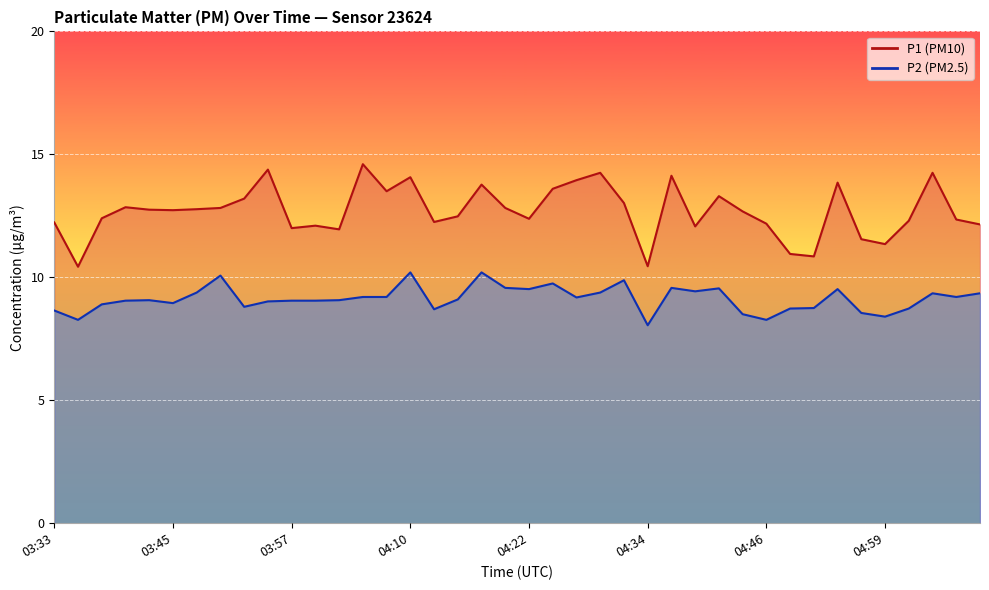

What is the greatest value displayed?

14.6